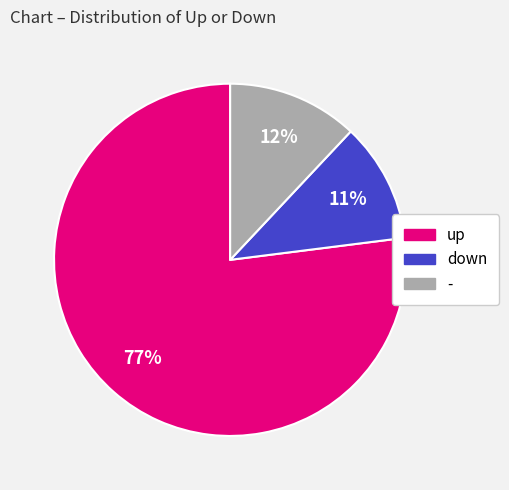

To the nearest percent, what percentage of the pie is down?

11%